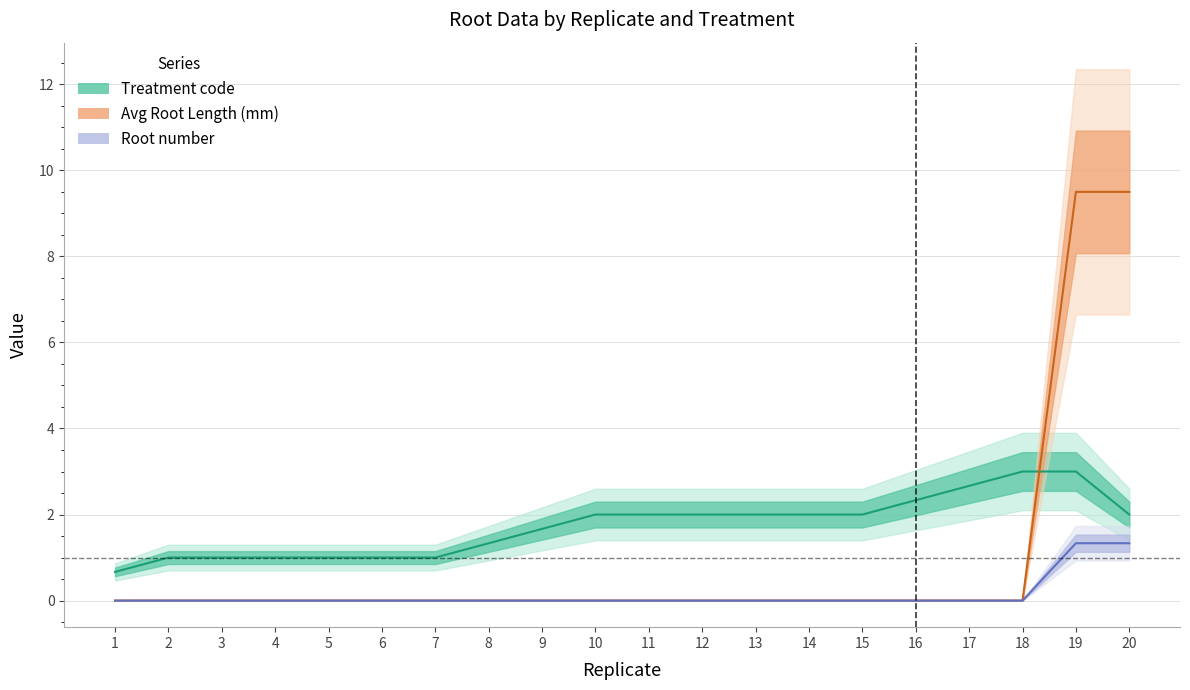

Does the chart display data point markers on the line(s)?

No